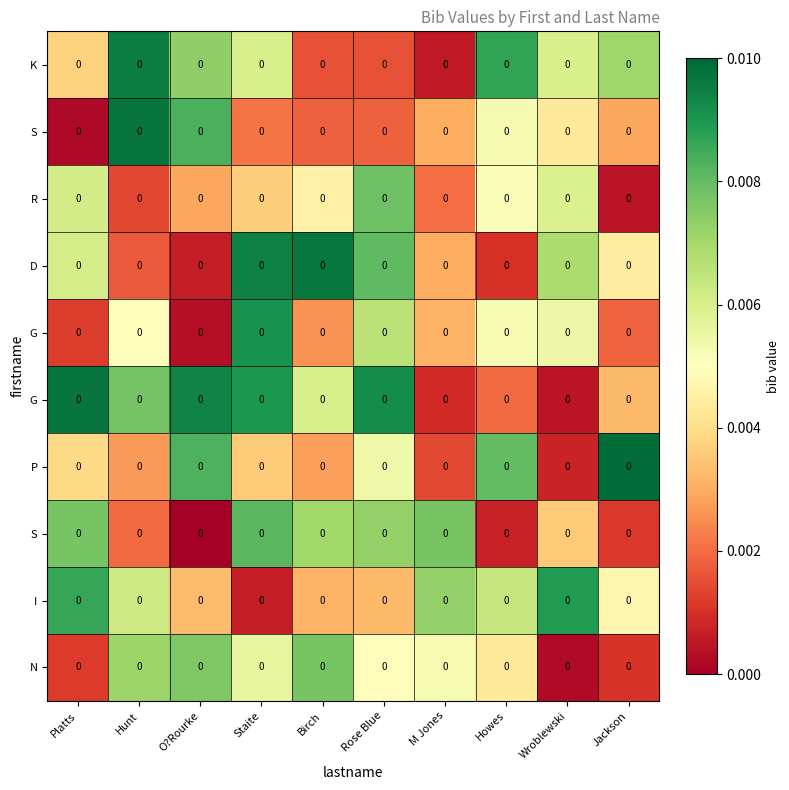

How many distinct data groups are displayed?

10